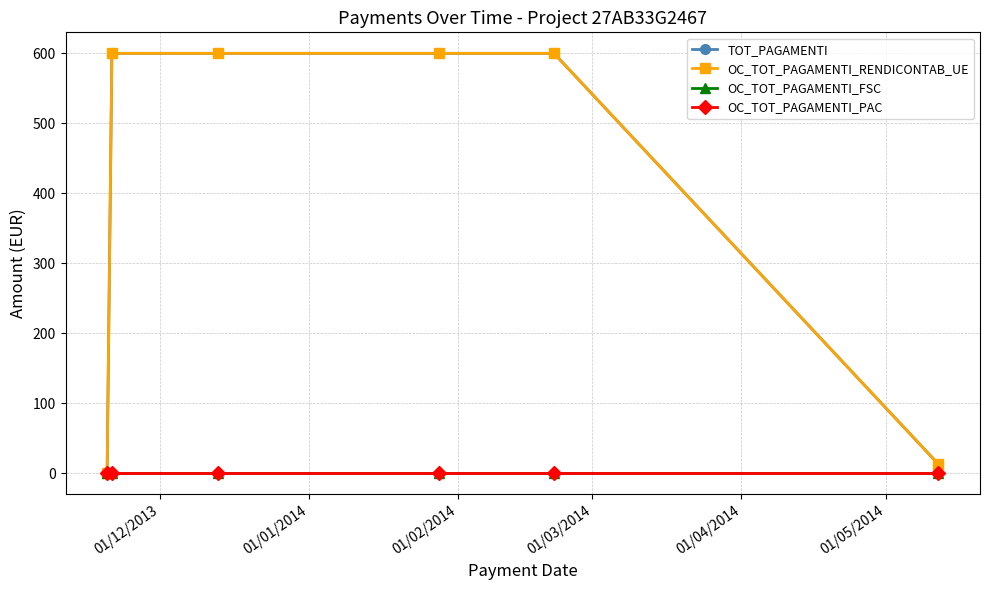

Is this an area chart (filled region under the line)?

No